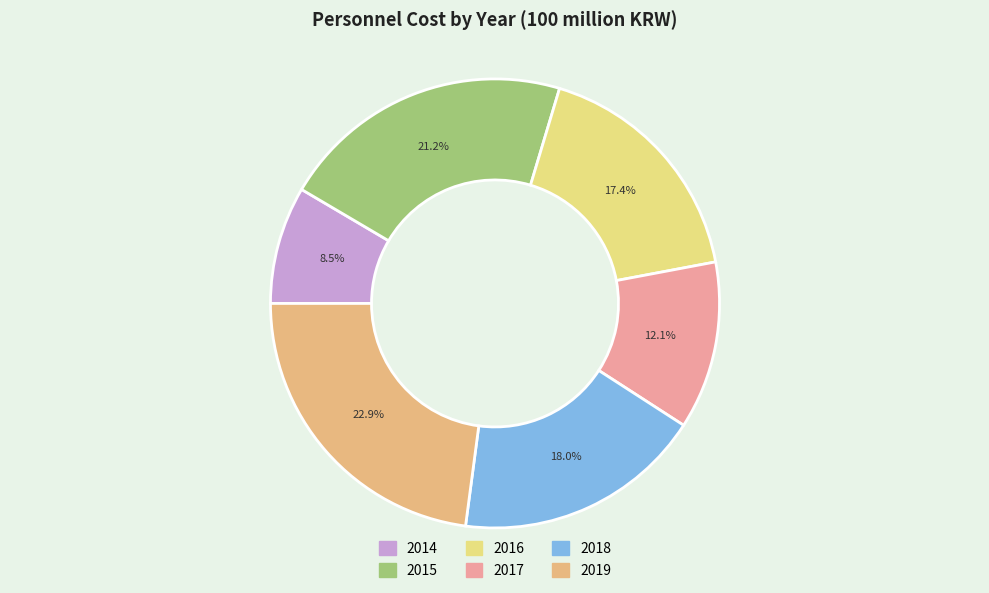

Count the number of slices in the pie.

6